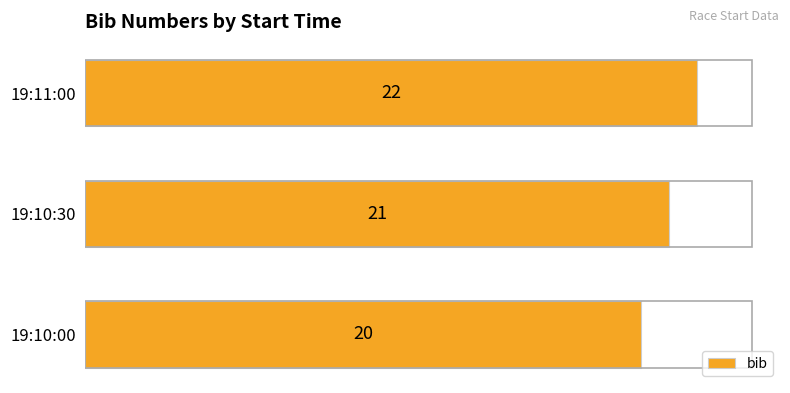

Reading bottom to top, list all the values displayed in this chart.

19:10:00=20	19:10:30=21	19:11:00=22